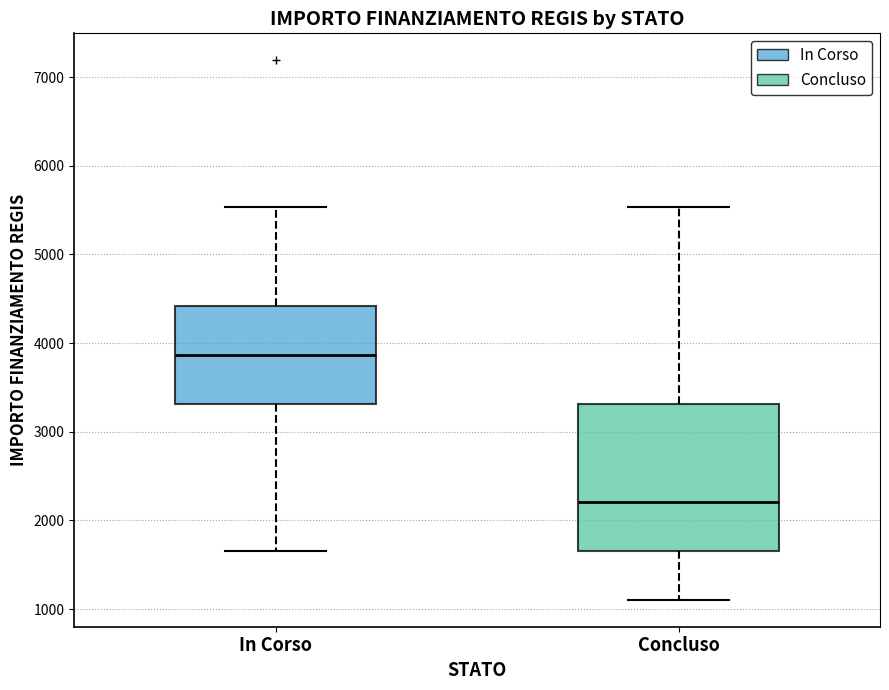

Comparing the boxes themselves (not the whiskers), which one is the tallest?

Concluso